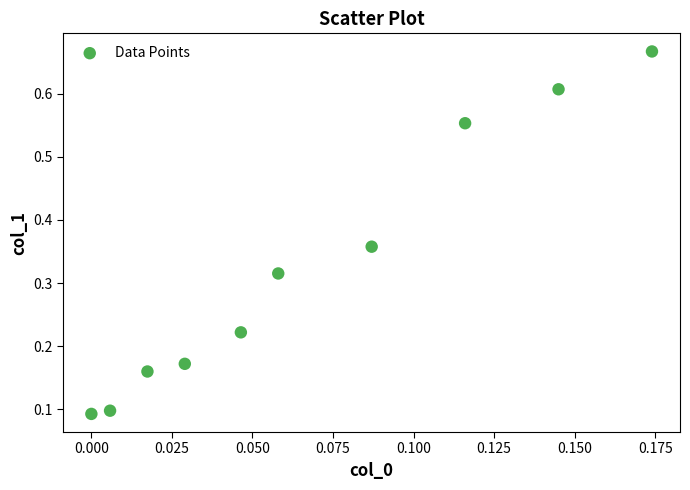

How many data points are displayed?

10